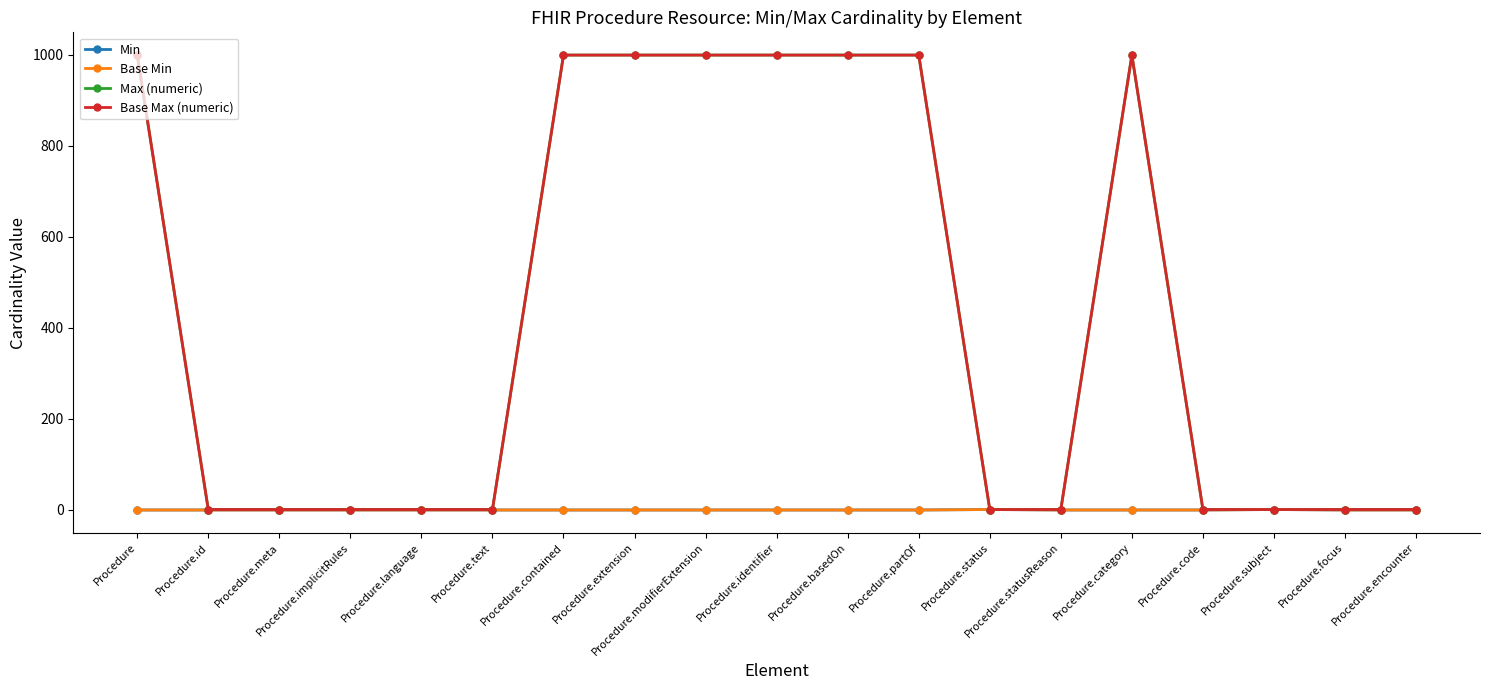

Is the value of Min at Procedure.implicitRules greater than the value of Base Min at Procedure.partOf?

No